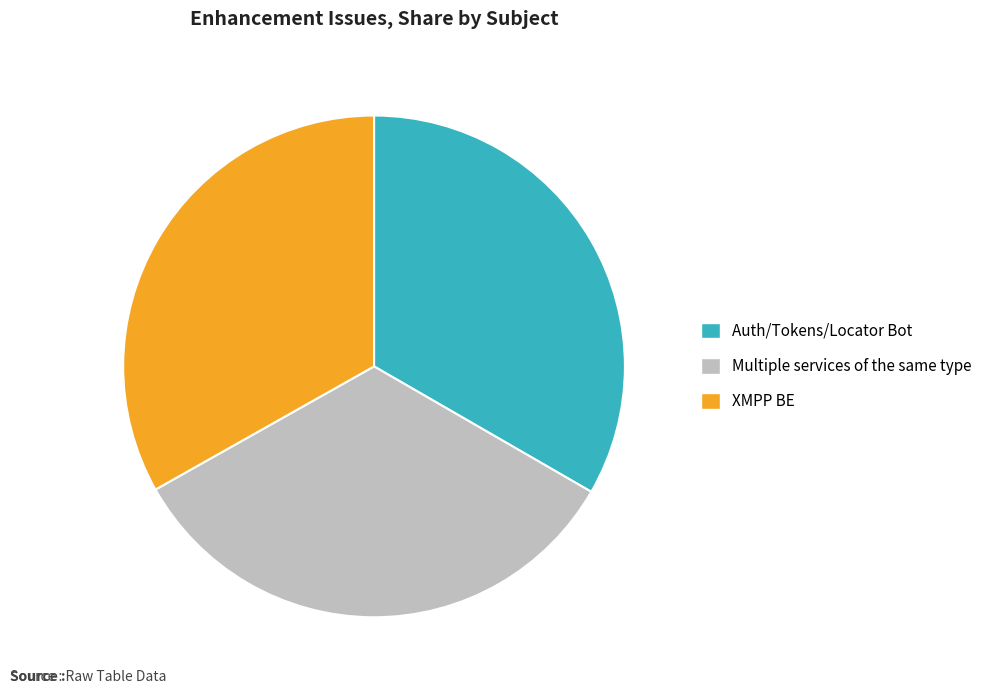

Do Auth/Tokens/Locator Bot and Multiple services of the same type together represent more than half of the pie?

Yes